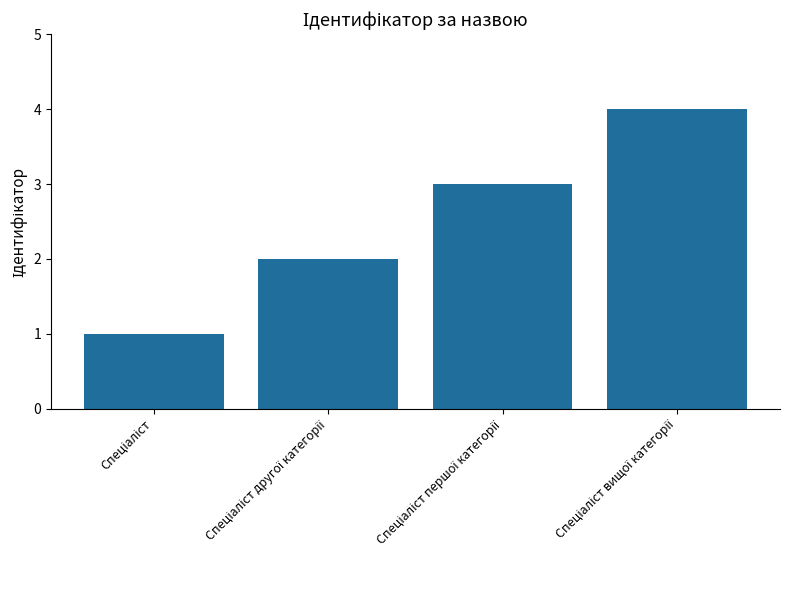

What is the difference between the maximum and minimum values?

3